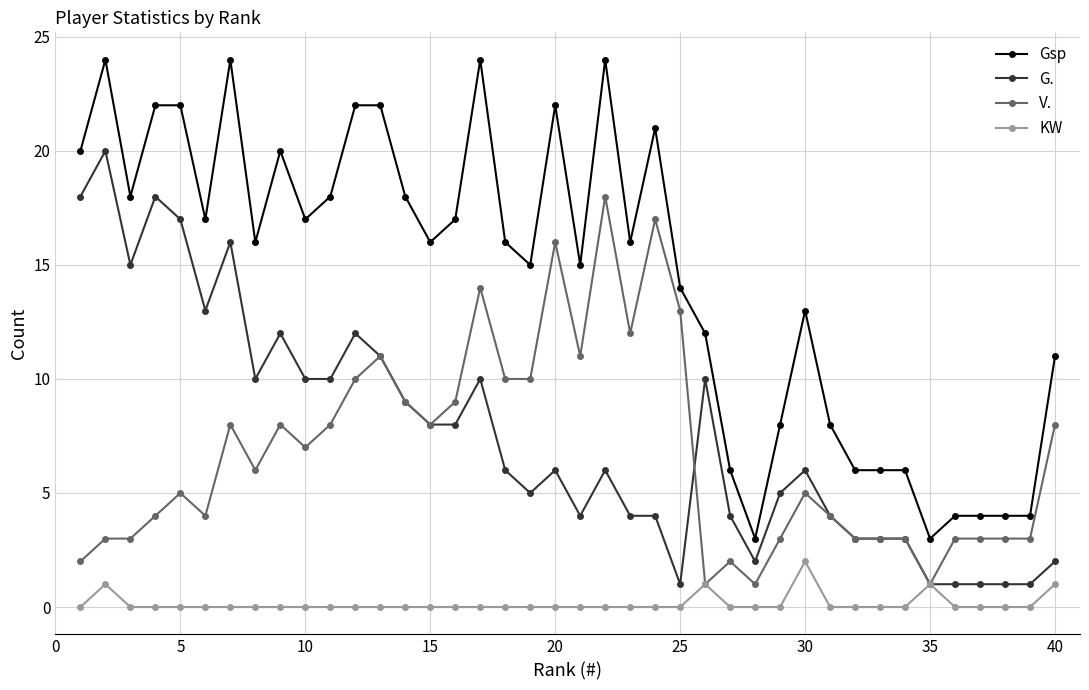

True or false: KW and Gsp intersect in this chart.

False